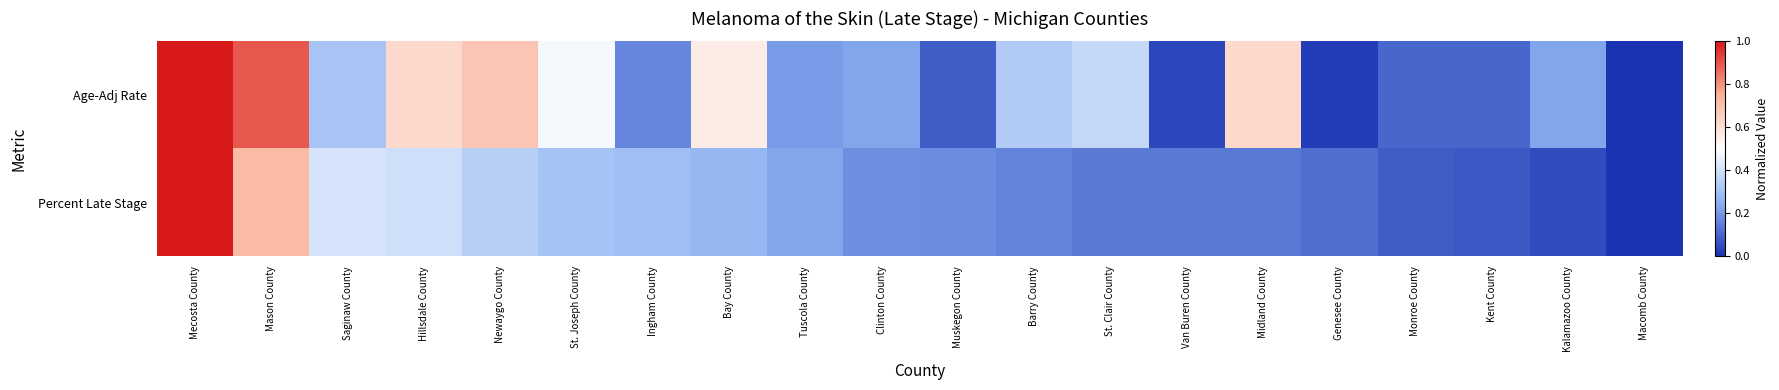

Reading left to right, what are all the values shown in this chart?

Age-Adj Rate: Mecosta County=1.0	Mason County=0.9	Saginaw County=0.3	Hillsdale County=0.6	Newaygo County=0.7	St. Joseph County=0.5	Ingham County=0.2	Bay County=0.6	Tuscola County=0.2	Clinton County=0.2	Muskegon County=0.1	Barry County=0.3	St. Clair County=0.4	Van Buren County=0.0	Midland County=0.6	Genesee County=0.0	Monroe County=0.1	Kent County=0.1	Kalamazoo County=0.2	Macomb County=0.0
Percent Late Stage: Mecosta County=1.0	Mason County=0.7	Saginaw County=0.4	Hillsdale County=0.4	Newaygo County=0.3	St. Joseph County=0.3	Ingham County=0.3	Bay County=0.3	Tuscola County=0.2	Clinton County=0.2	Muskegon County=0.2	Barry County=0.2	St. Clair County=0.1	Van Buren County=0.1	Midland County=0.1	Genesee County=0.1	Monroe County=0.1	Kent County=0.1	Kalamazoo County=0.1	Macomb County=0.0